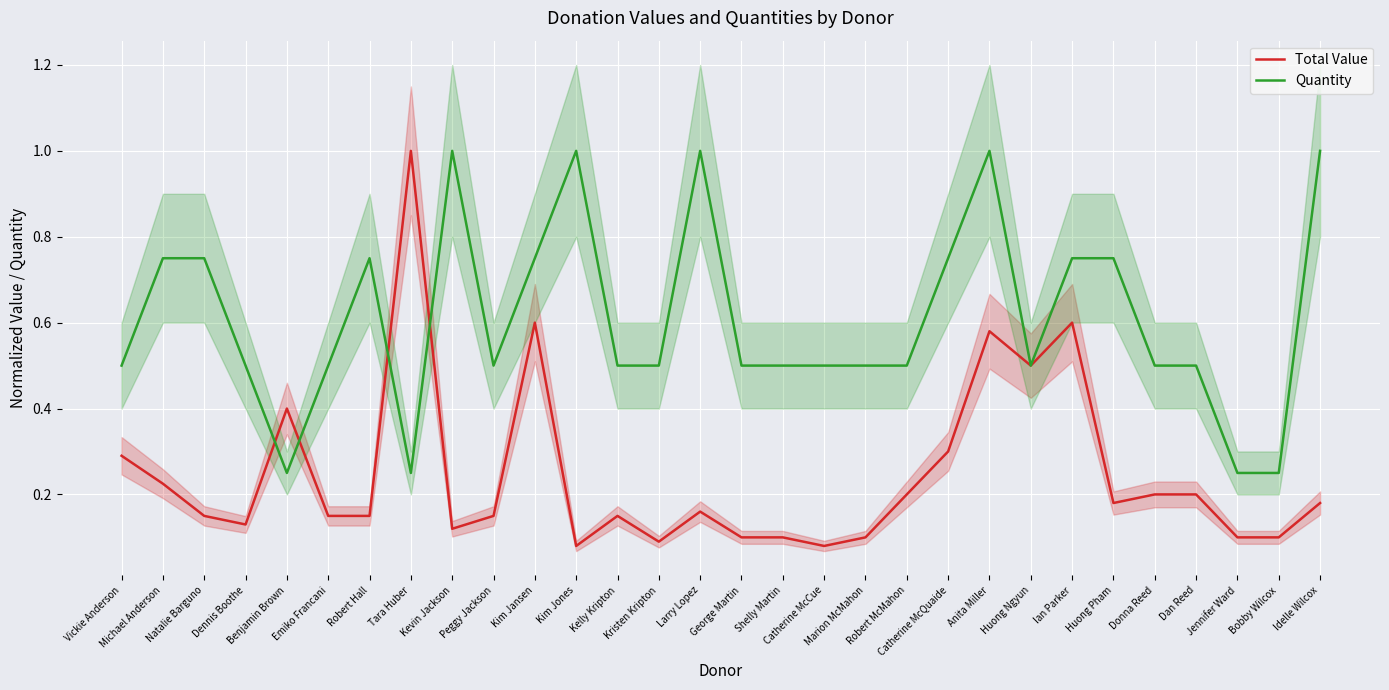

Is this an area chart (filled region under the line)?

No